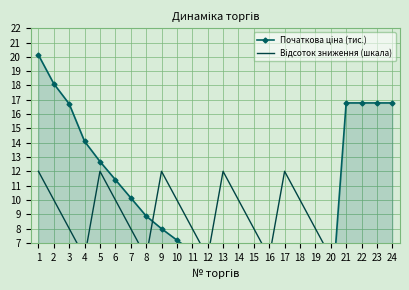

What is the value of the Початкова ціна (тис.) point at the 3rd from the left?

16.7